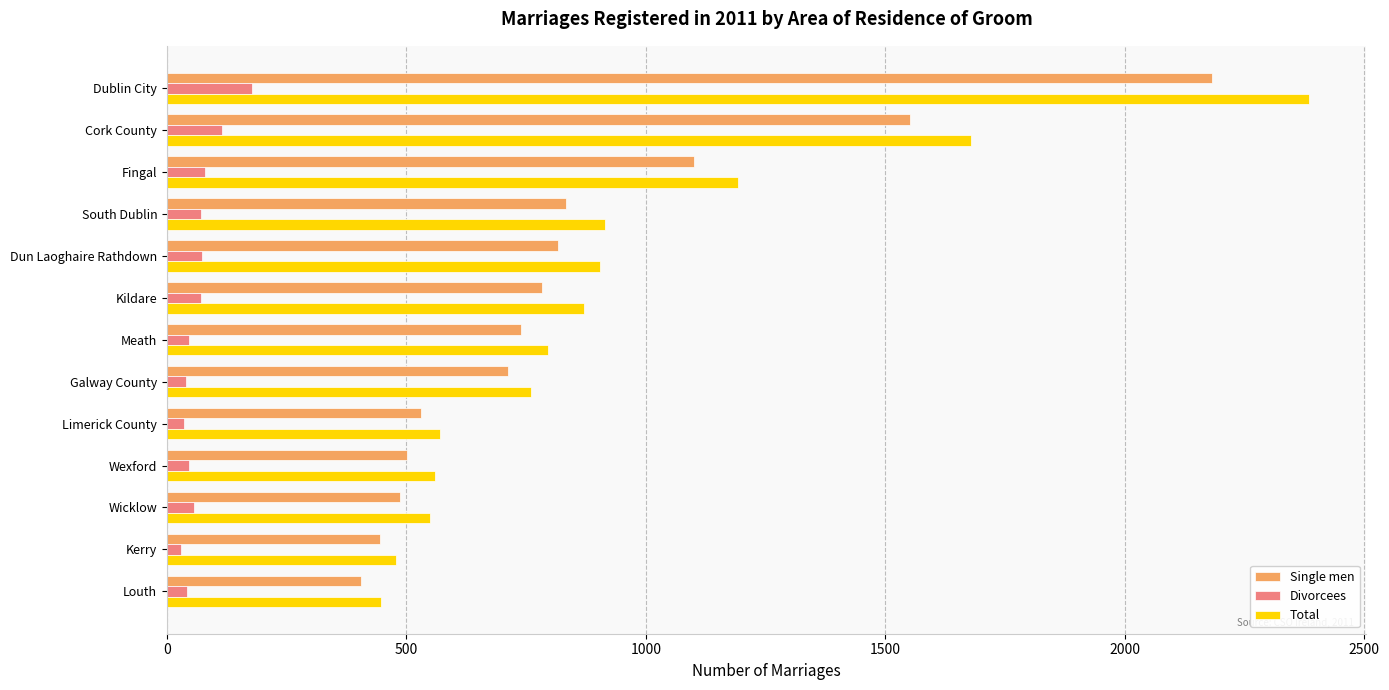

Rank the series at Dublin City from lowest to highest value.

Divorcees, Single men, Total